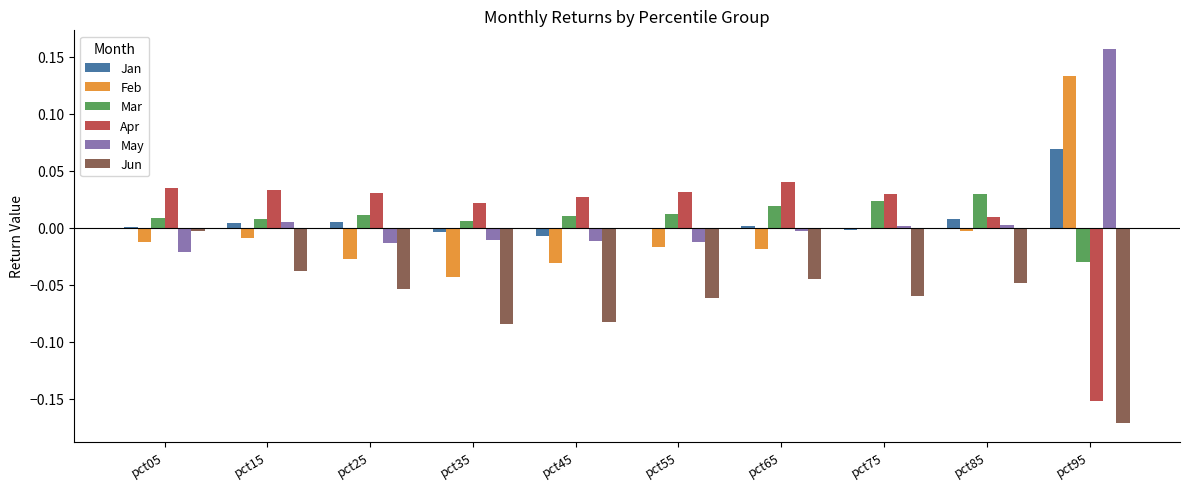

Is the value of Jun at pct45 greater than the value of Feb at pct05?

No